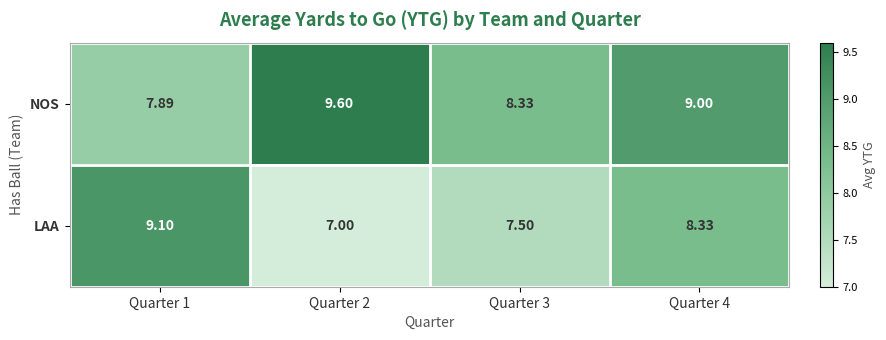

Which series has the largest total across all categories?

NOS